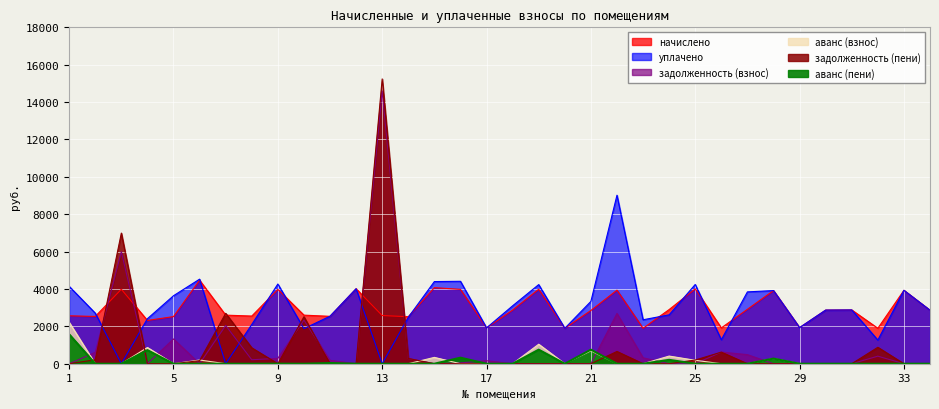

True or false: аванс (пени) has a value of 322.7 at 16.

True